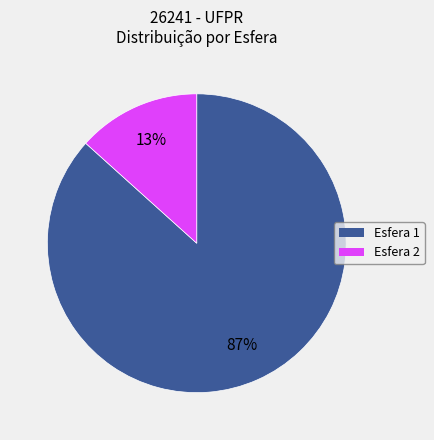

To the nearest percent, what is the average slice percentage?

50%